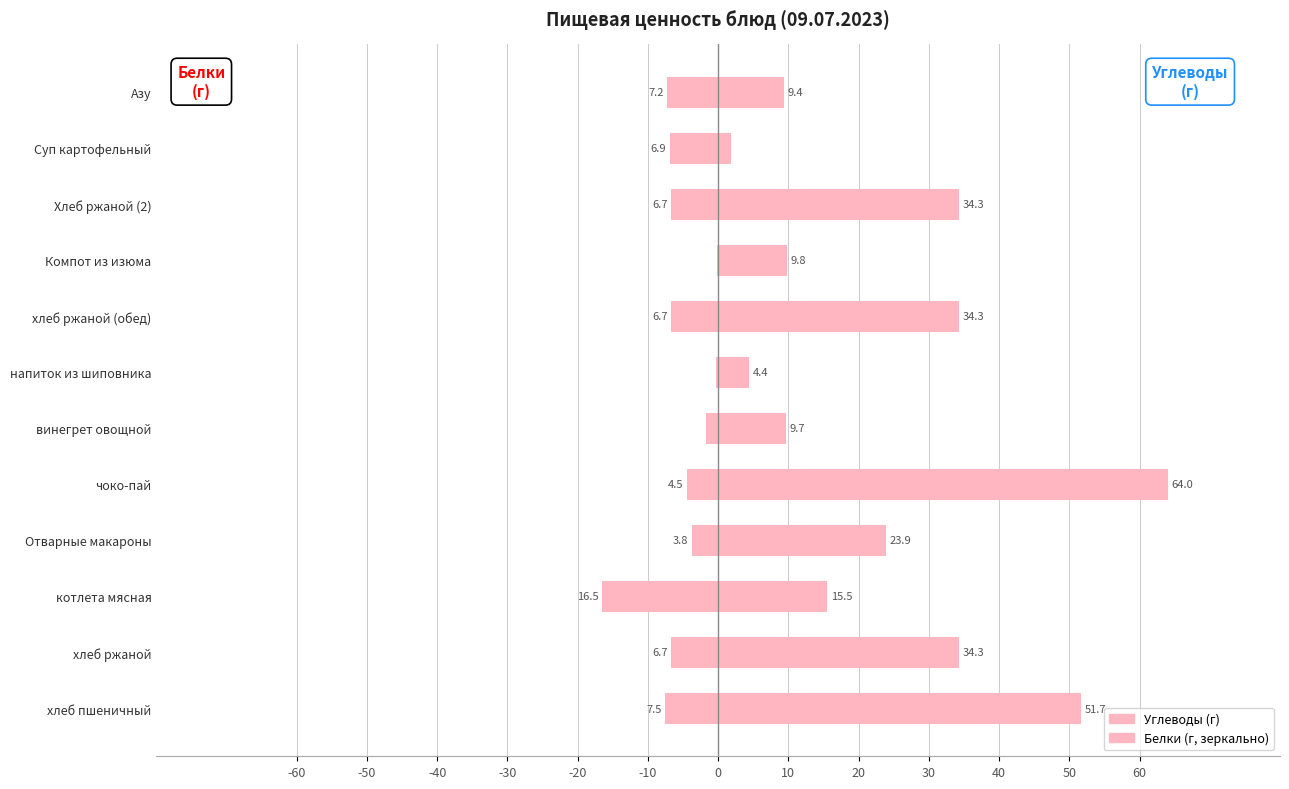

What is the value of the Углеводы bar at the 1st from the left?

51.7